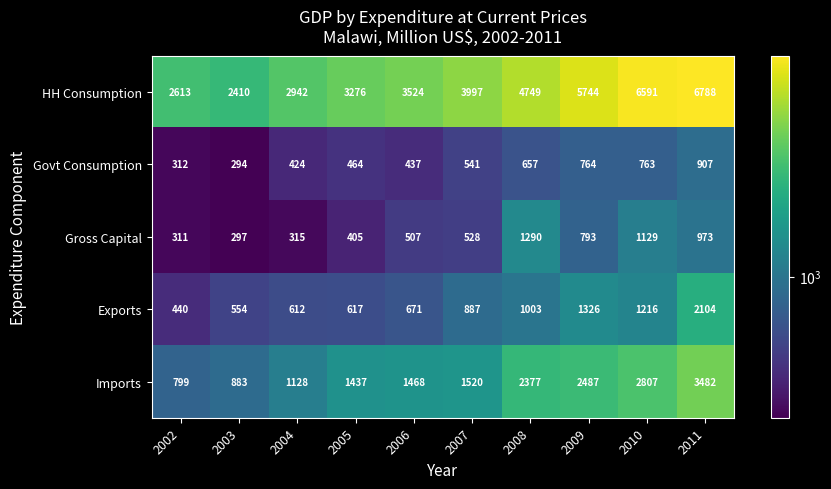

Is it true that Exports equals 2172 at 2010?

False